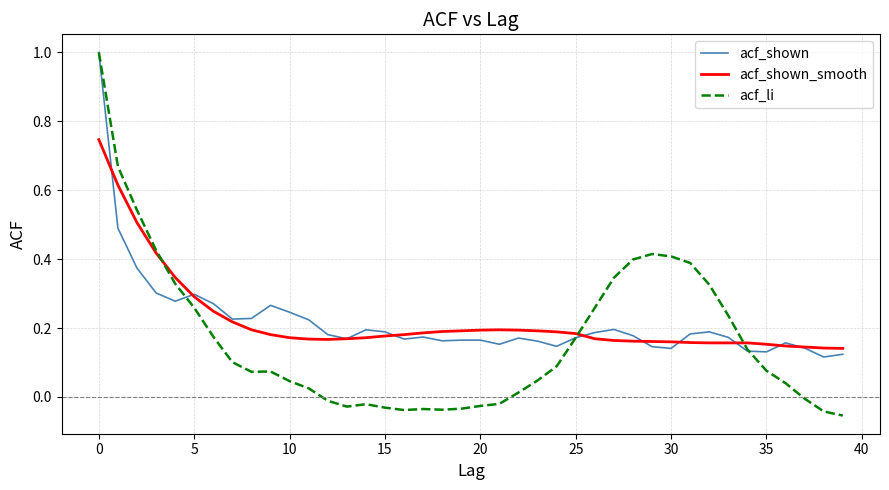

Which series has the widest spread of values?

acf_li